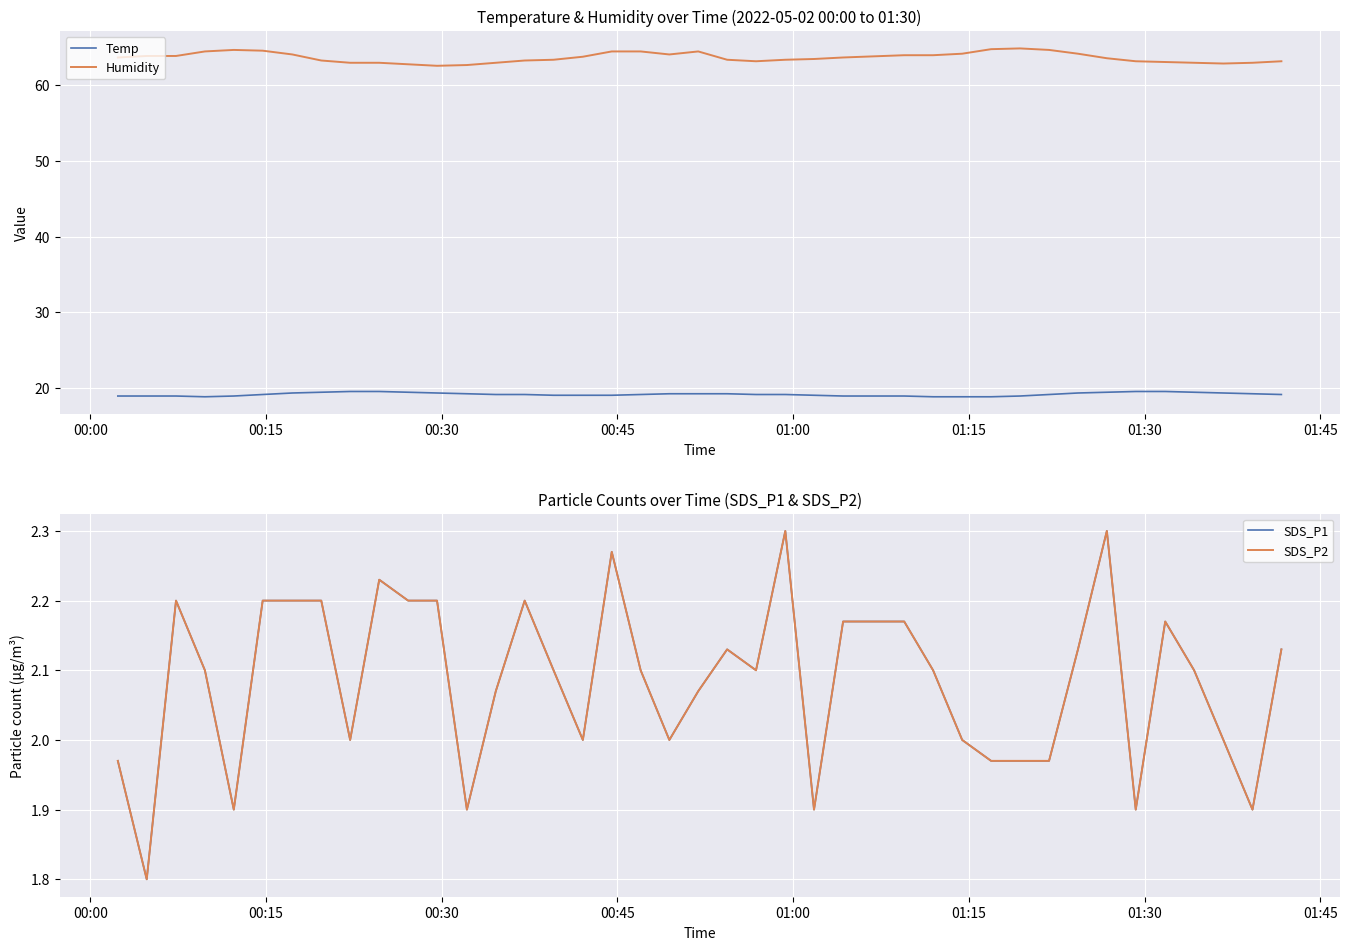

True or false: Temp and Humidity intersect in this chart.

False